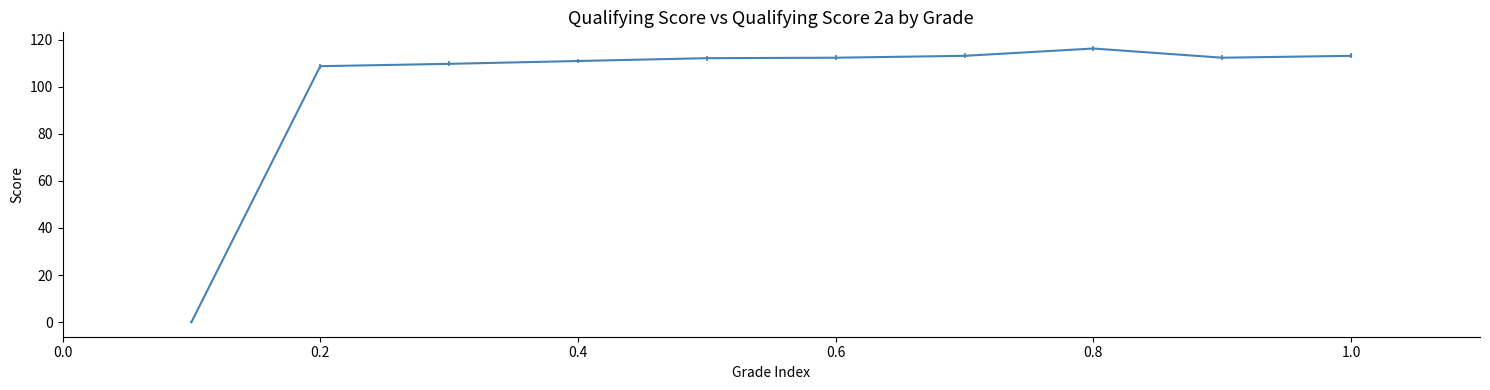

What is the maximum value shown in the chart?

116.2